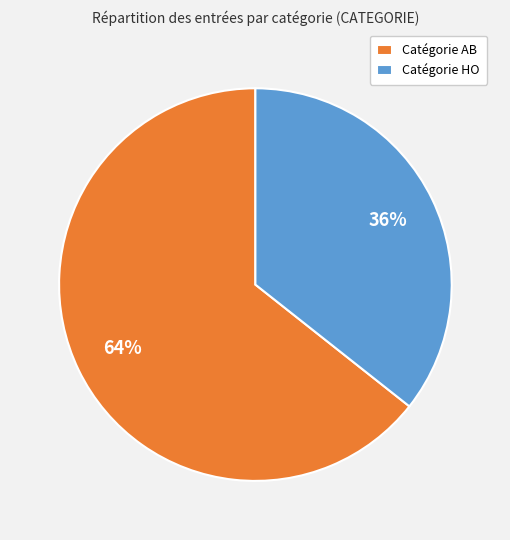

Count the number of slices in the pie.

2